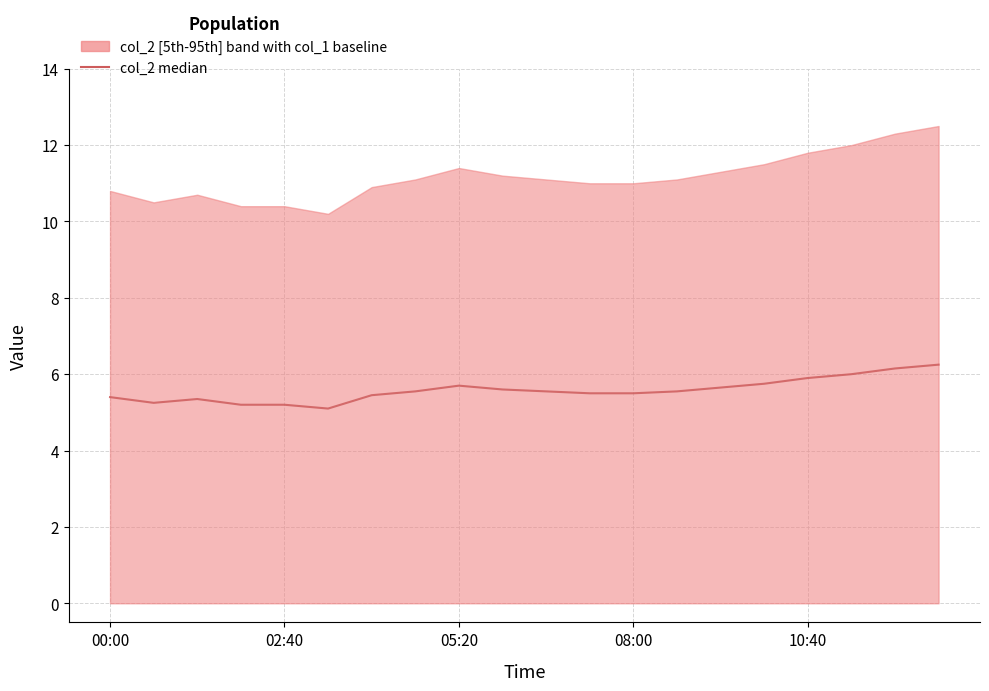

What is the change in value from 00:00 to 08:00?

+0.1